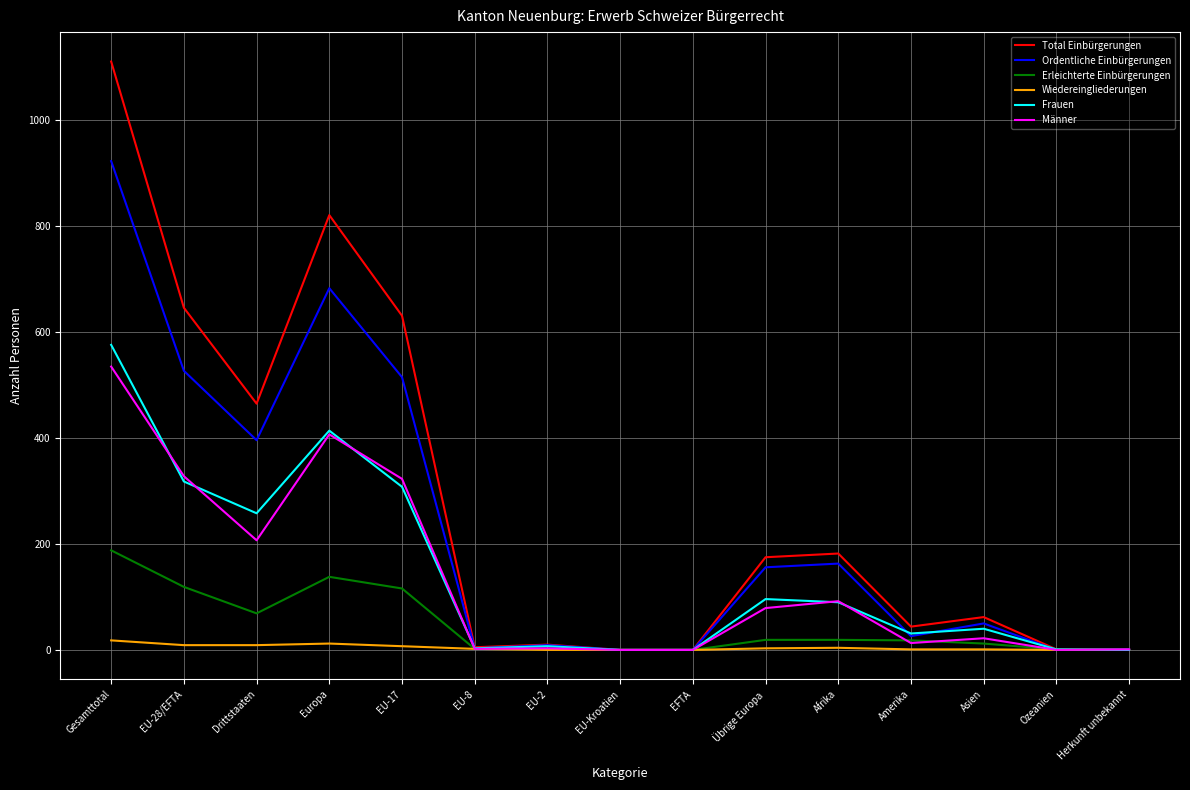

Count the number of data series in this chart.

6